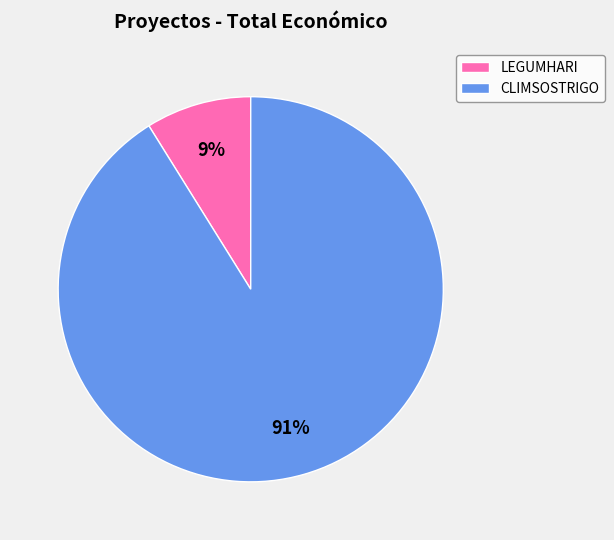

To the nearest percent, what is the average slice percentage?

50%